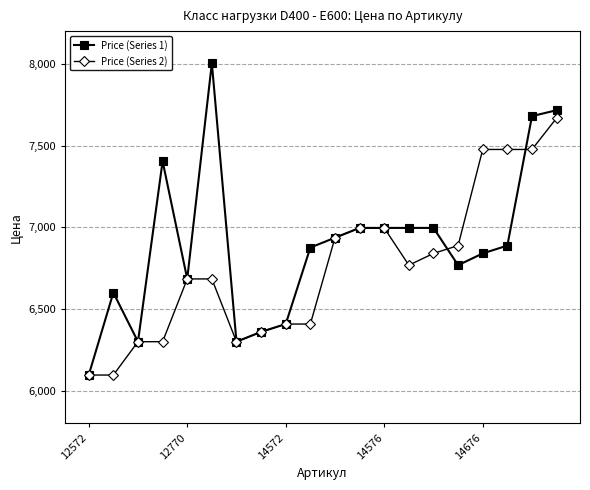

Rank the series by their maximum value, from lowest to highest.

Price (Series 2), Price (Series 1)